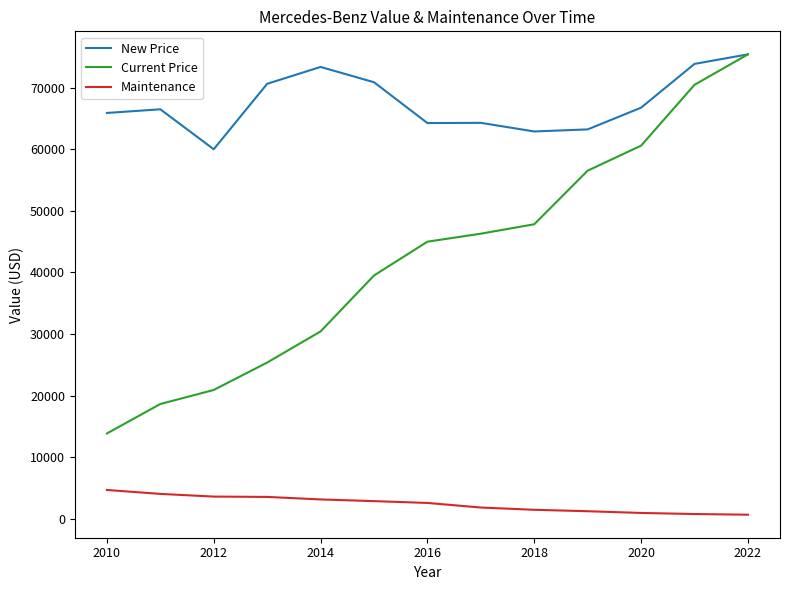

Which series has the largest total across all categories?

New Price